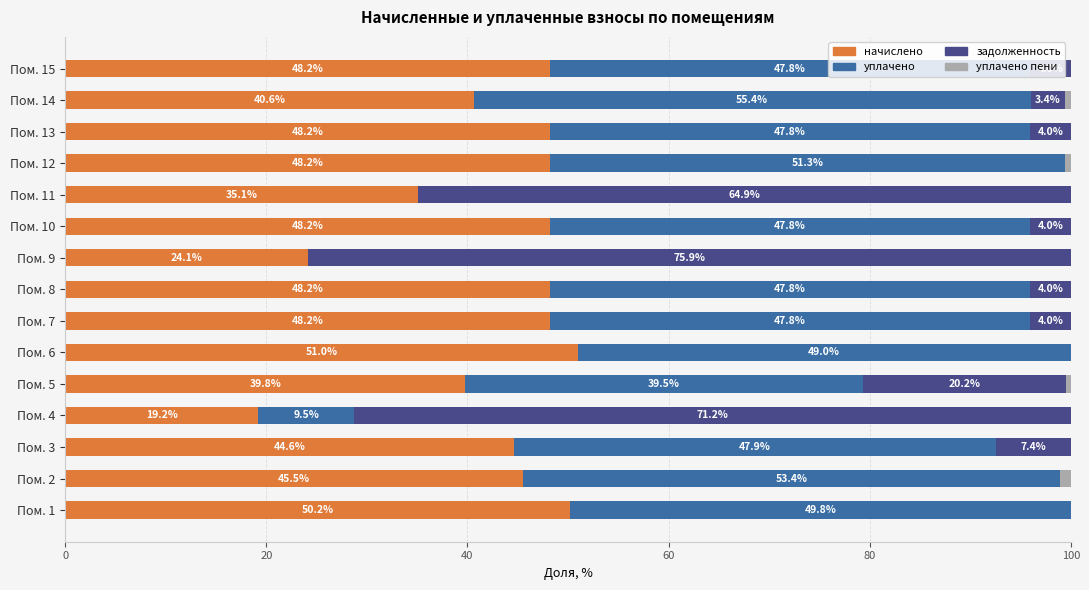

Is it true that начислено equals 48.2 at Пом. 13?

True